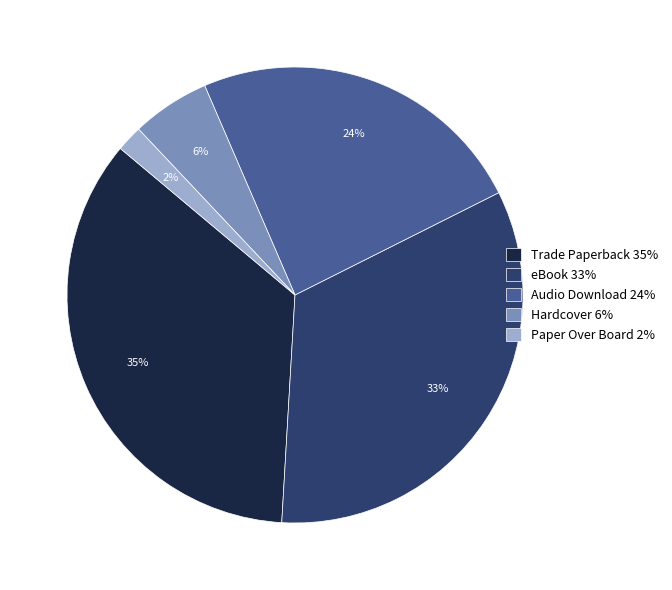

Which has a higher value, Hardcover or Trade Paperback?

Trade Paperback